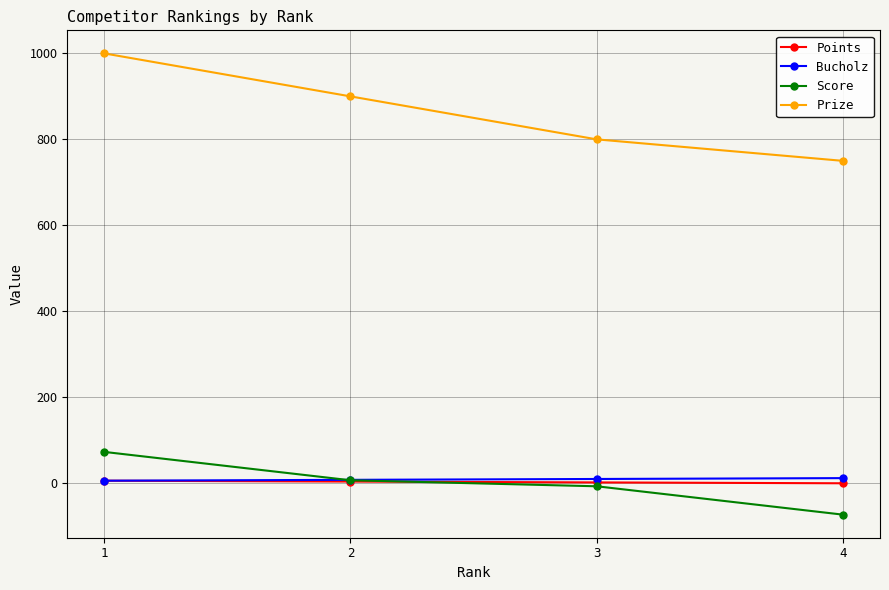

What is the difference between the maximum and minimum values in the Prize series?

250